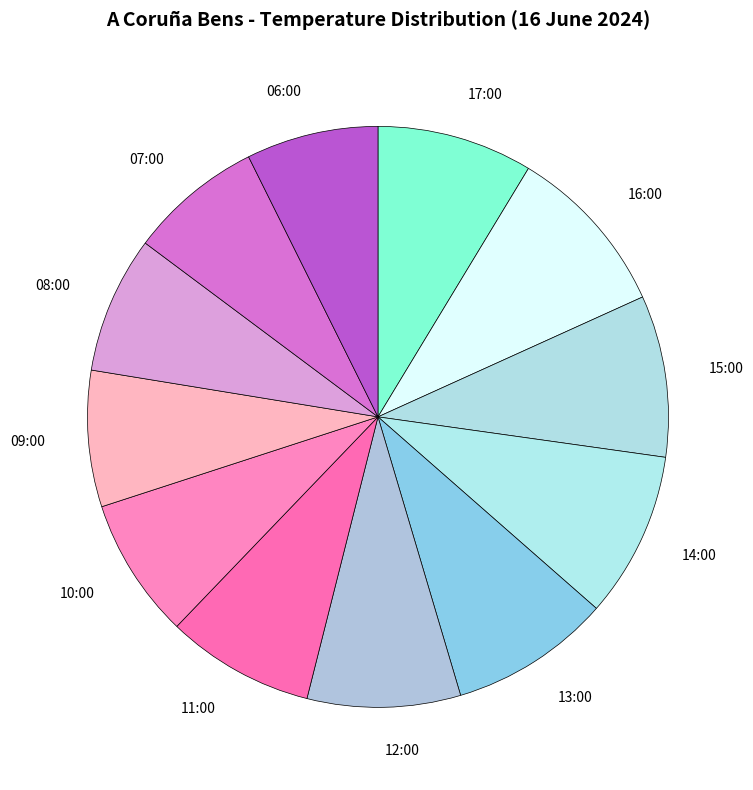

Is it true that 11:00 is 8% of the pie?

True